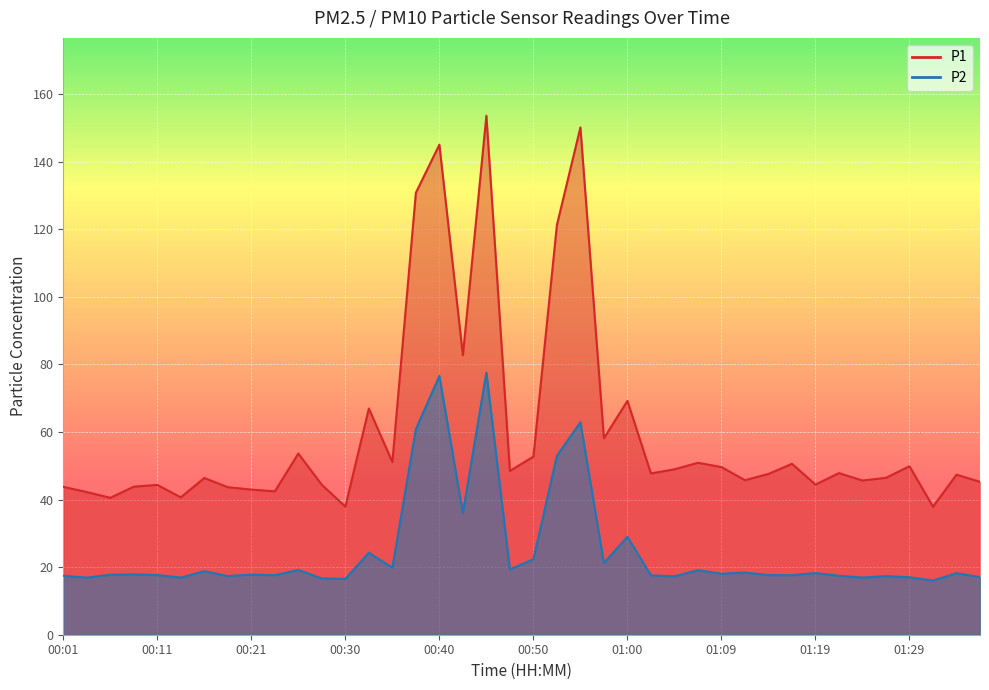

List the series in order of their peak value, highest first.

P1, P2